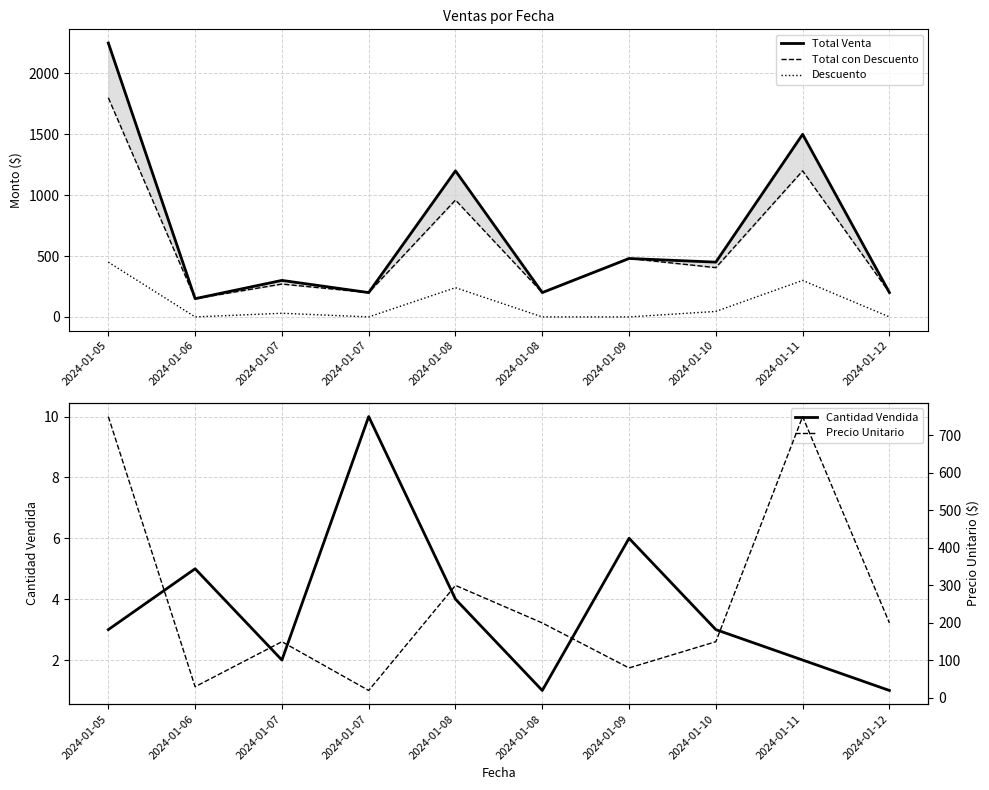

Is the value of Precio Unitario at 2024-01-07 greater than the value of Descuento at 2024-01-10?

Yes